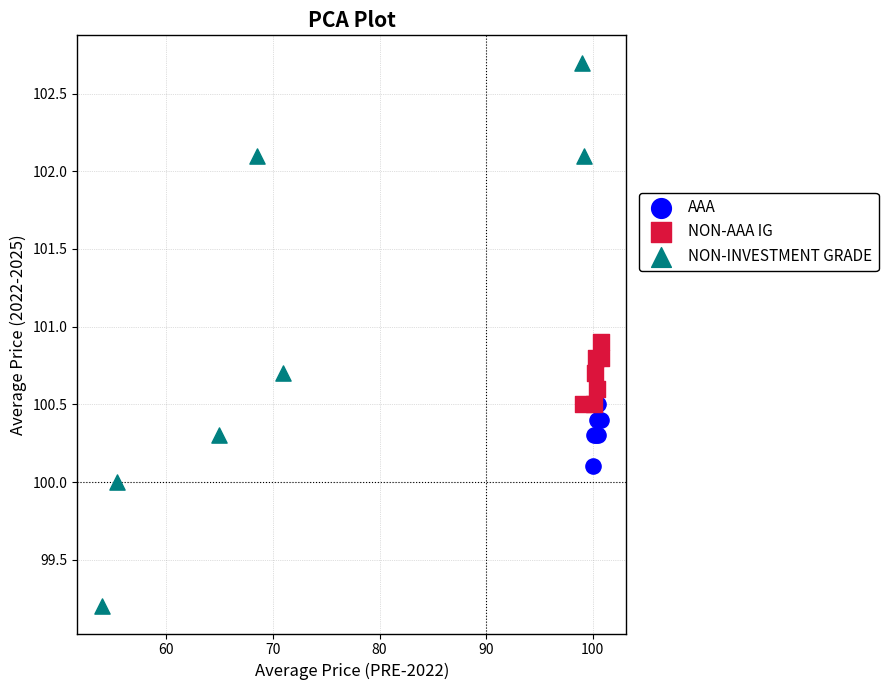

Which series reaches the maximum Y coordinate?

NON-INVESTMENT GRADE